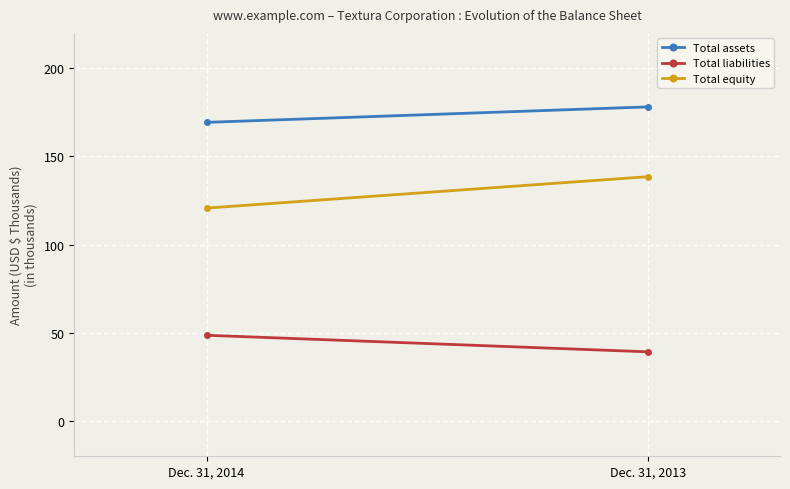

True or false: Total assets has a value of 169284 at Dec. 31, 2014.

True